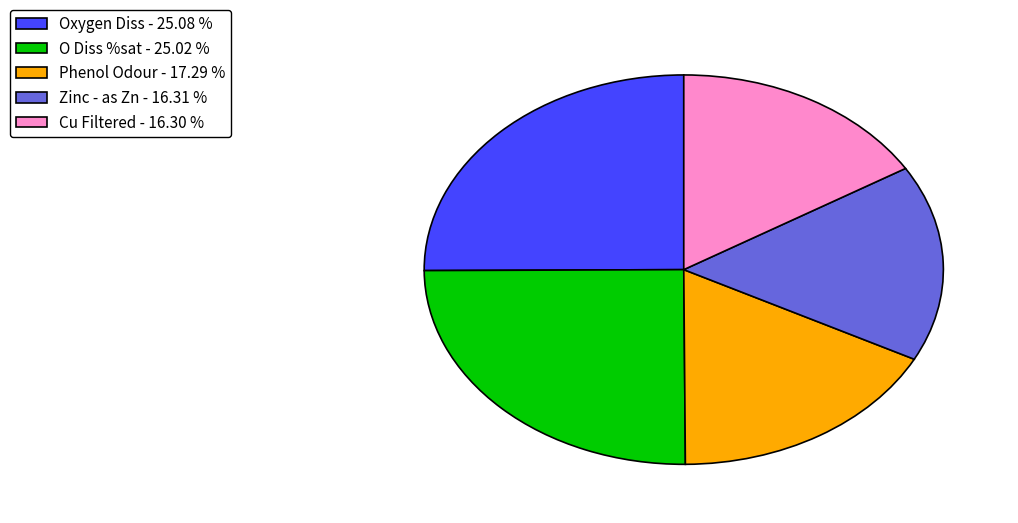

Approximately how many times larger is the value at Phenol Odour - 17.29 % compared to O Diss %sat - 25.02 %?

0.7